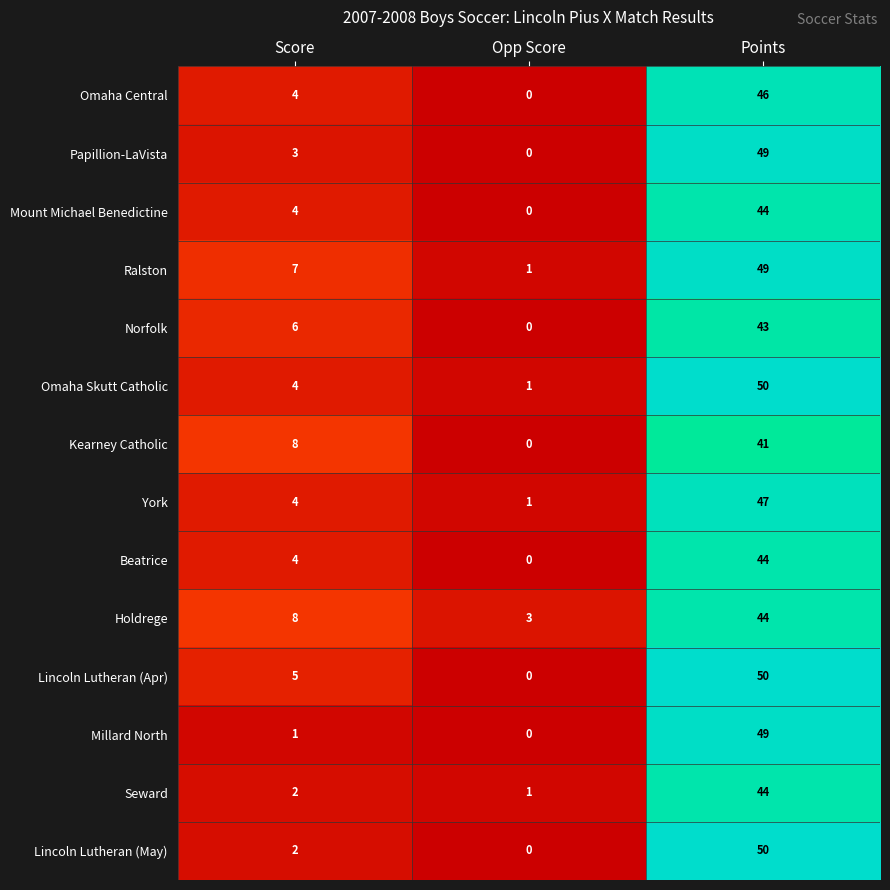

At which category is the sum across all series the highest?

Points